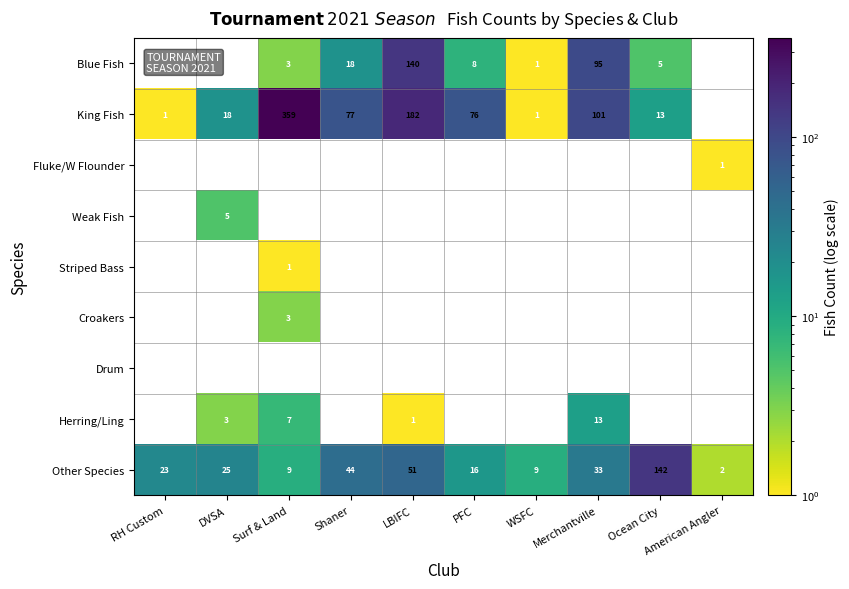

What is the maximum value for Other Species?

142